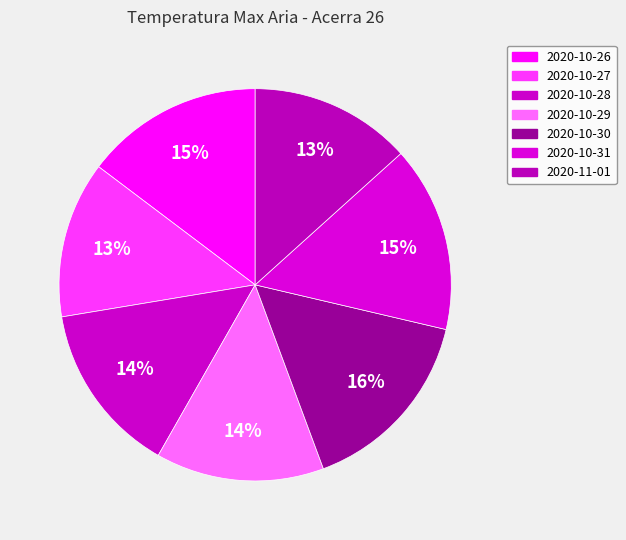

How many slices are in this pie chart?

7